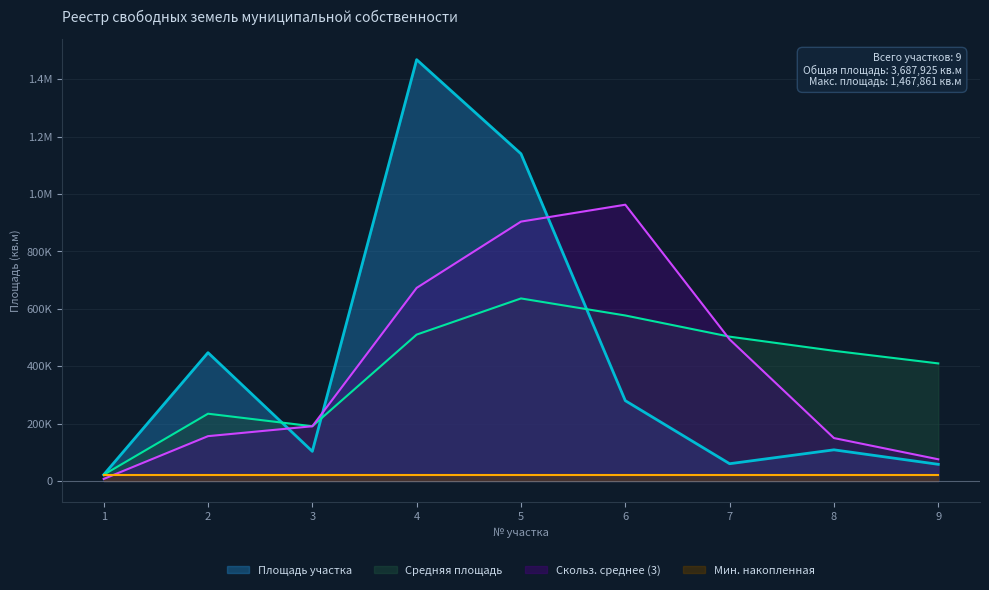

What is the difference between the values at 7 and 2?

386876